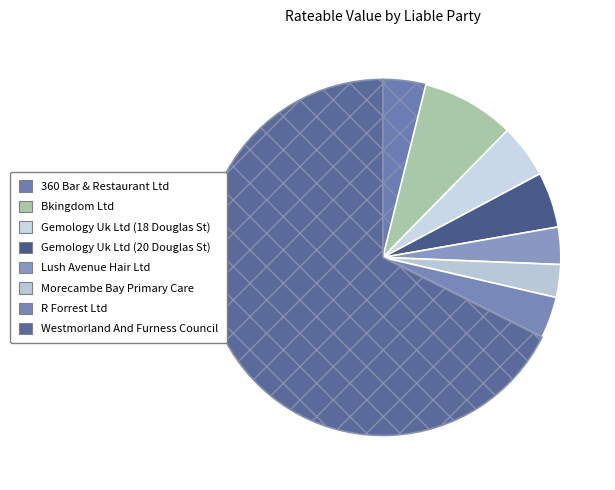

Rank the categories by value from highest to lowest.

Westmorland And Furness Council, Bkingdom Ltd, Gemology Uk Ltd (20 Douglas St), Gemology Uk Ltd (18 Douglas St), 360 Bar & Restaurant Ltd, R Forrest Ltd, Lush Avenue Hair Ltd, Morecambe Bay Primary Care